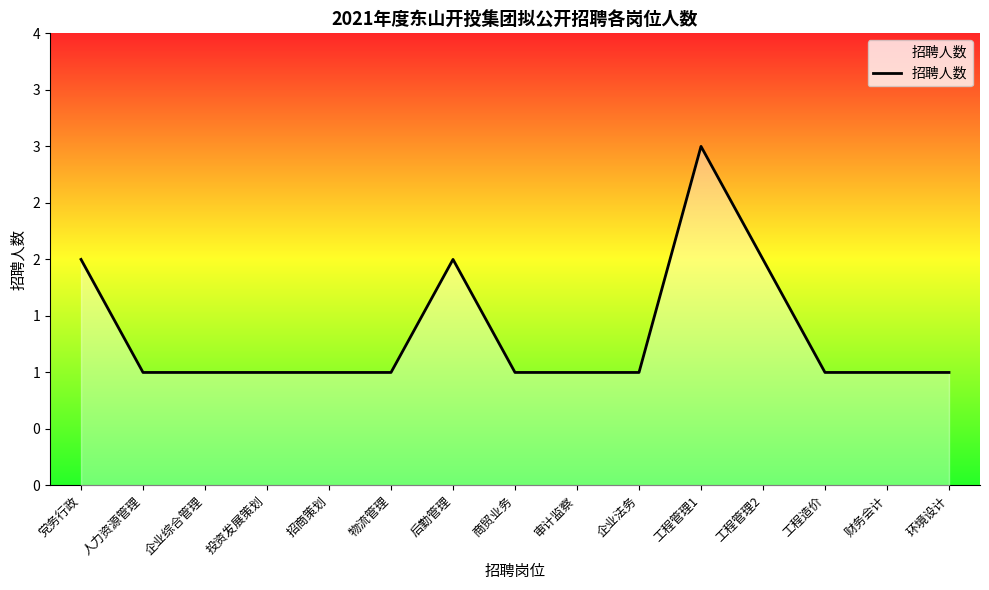

What position from the left is 后勤管理?

7